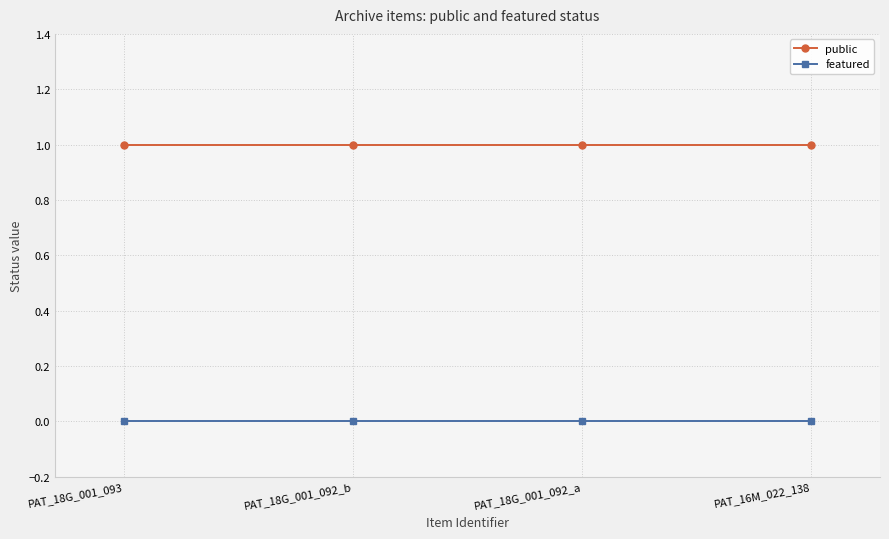

Which series has the largest total across all categories?

public